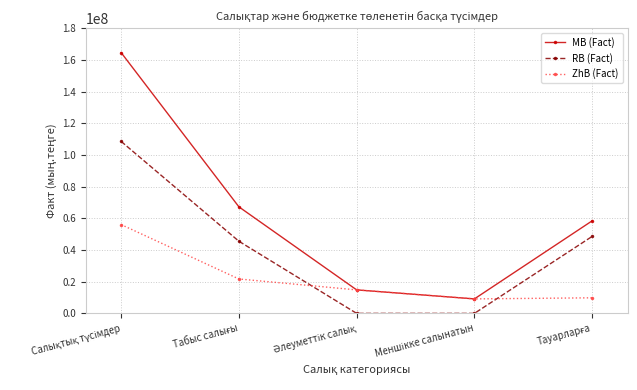

Which series has the largest total across all categories?

MB (Fact)